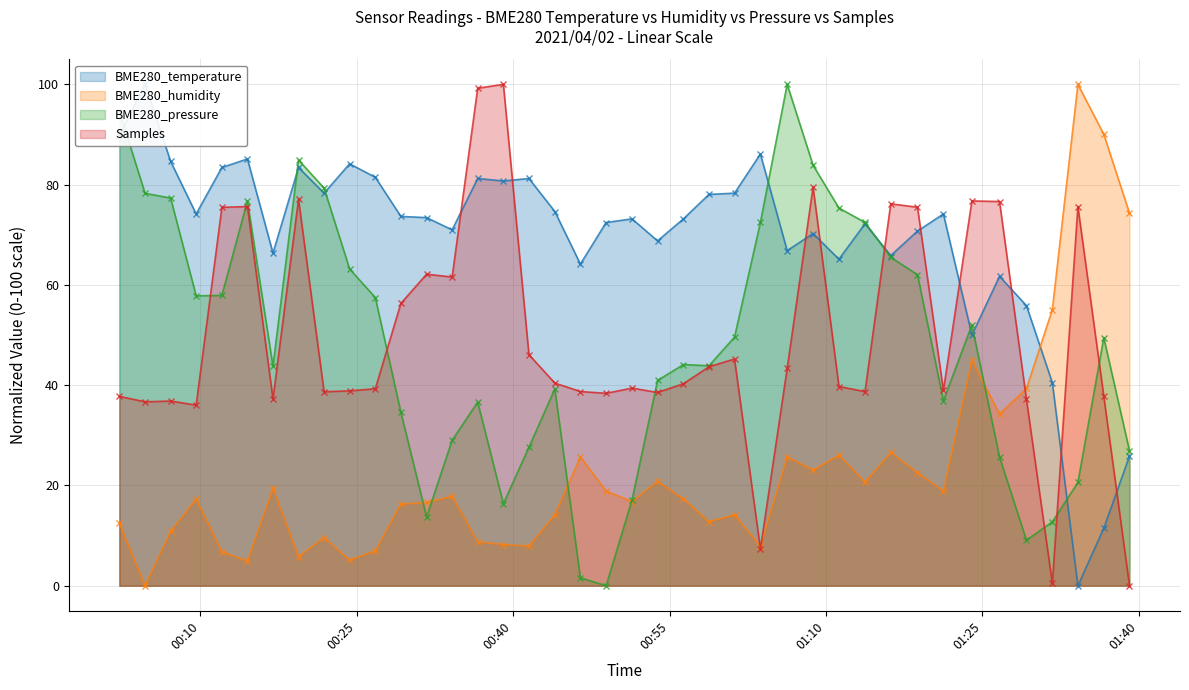

What is the greatest value displayed?

100.0